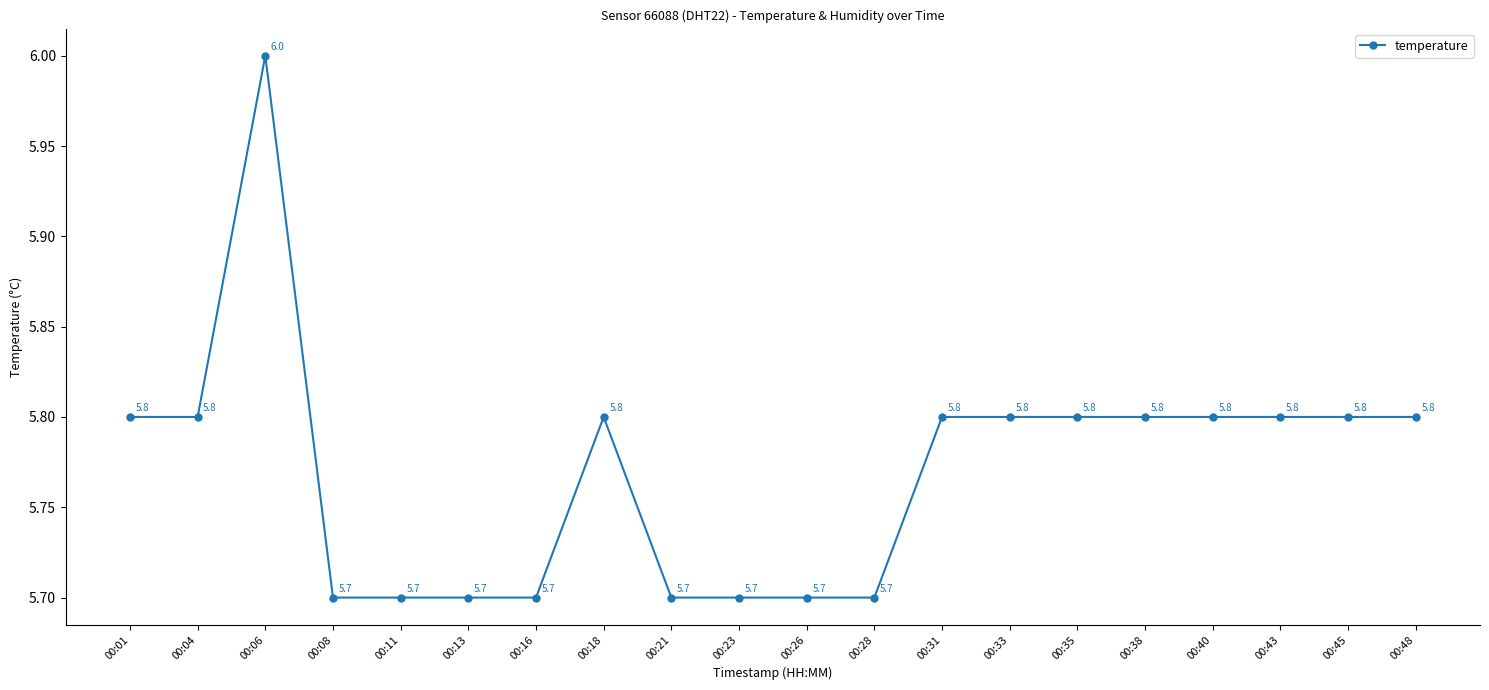

What is the smallest value displayed?

5.7